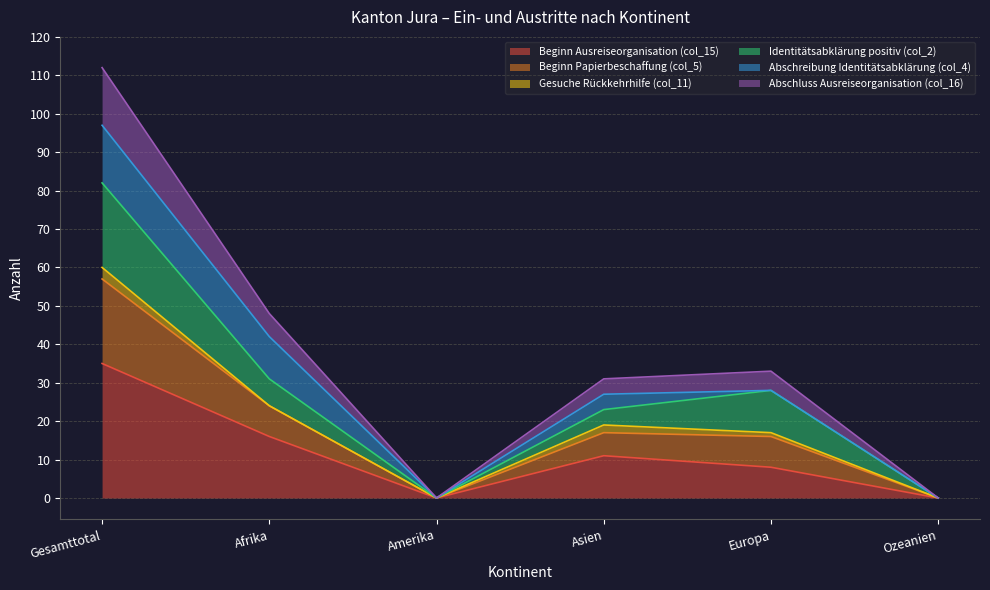

What is the difference between the highest and lowest values at Afrika?

32